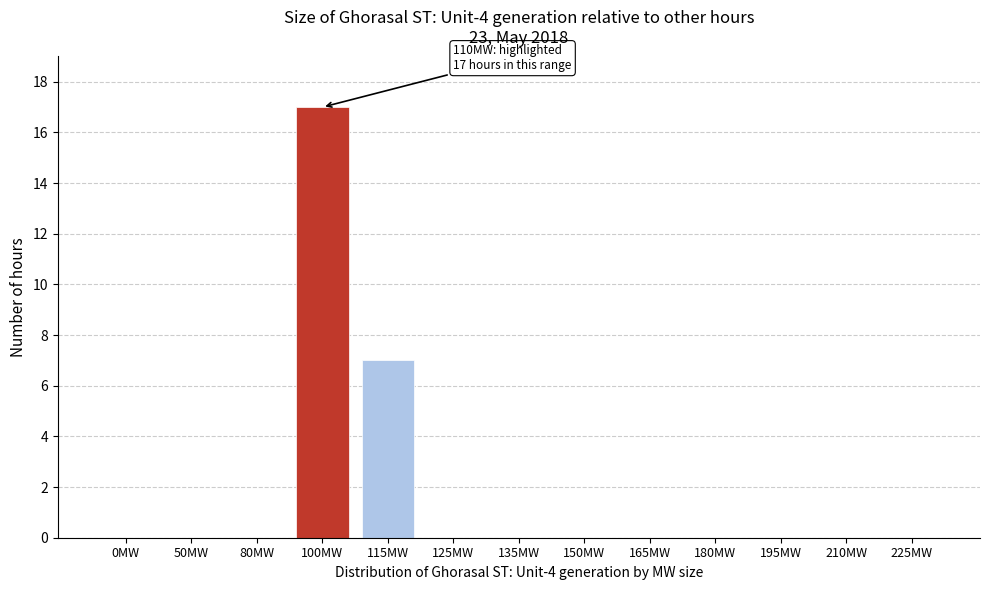

Reading left to right, what are all the values shown in this chart?

0MW=0	50MW=0	80MW=0	100MW=17	115MW=7	125MW=0	135MW=0	150MW=0	165MW=0	180MW=0	195MW=0	210MW=0	225MW=0